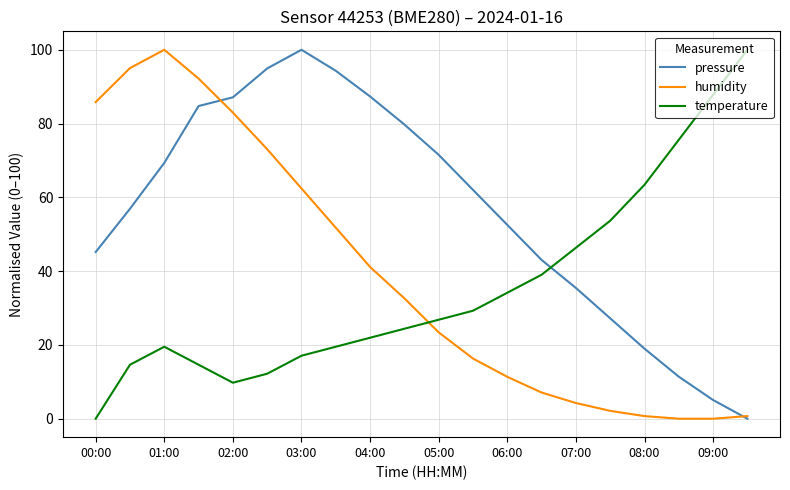

True or false: humidity and temperature intersect in this chart.

True